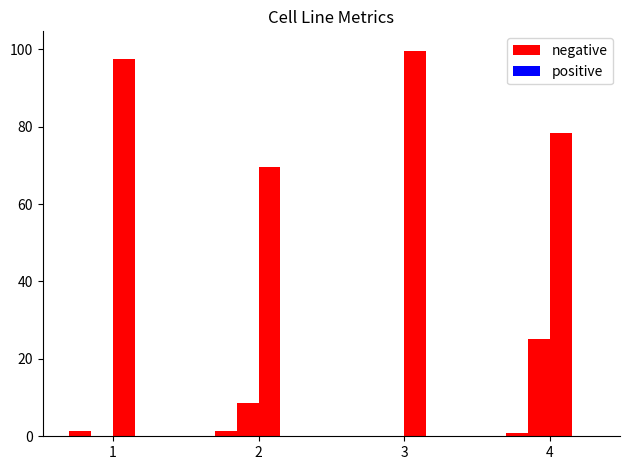

What are all the series names shown in the legend?

negative, positive